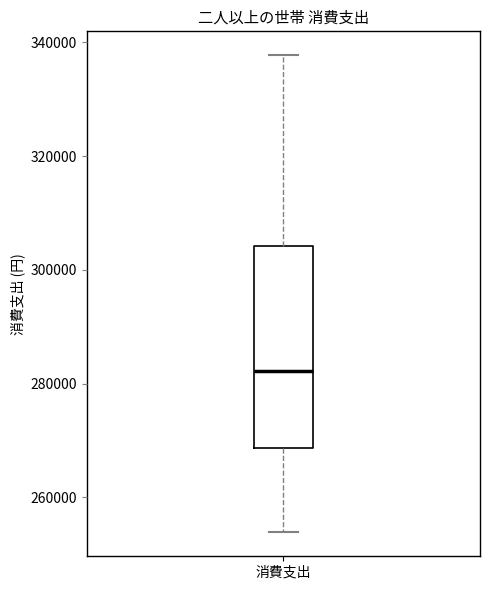

Where does the median line of the box for 消費支出 sit on the y-axis? The values are not printed on the chart, so give them approximately, as read against the axis.

282000